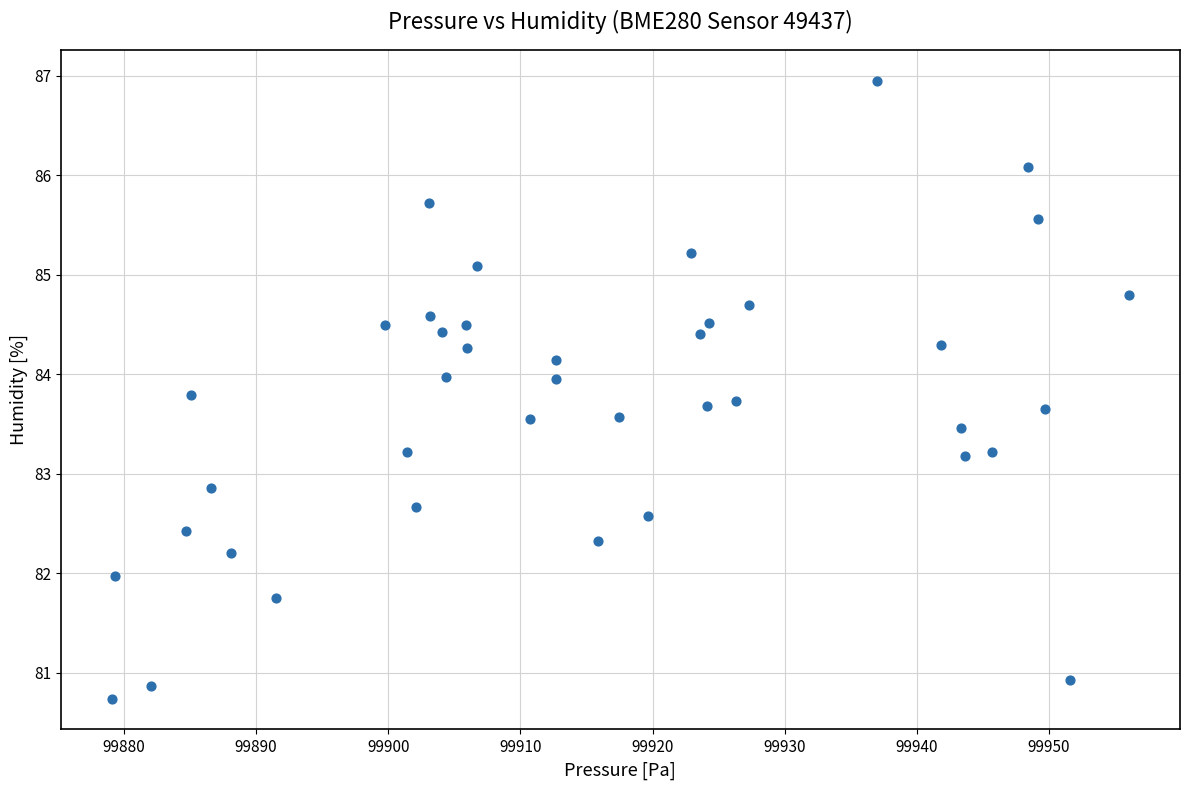

What is the range of X values (max minus min)?

77.0